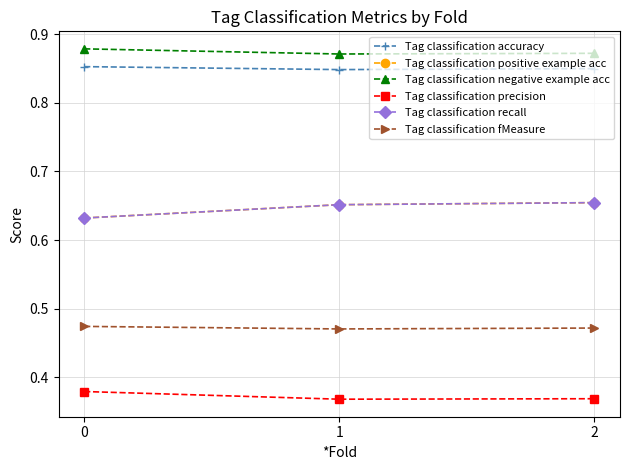

Which series has the widest spread of values?

Tag classification positive example acc